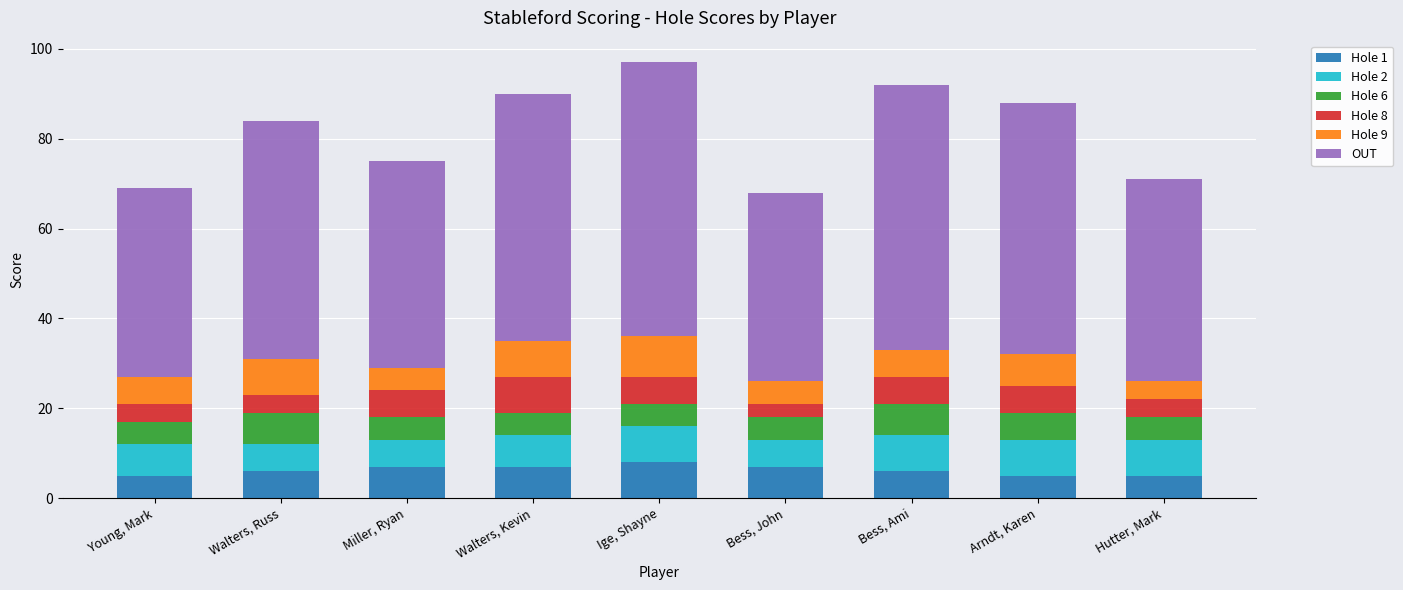

Count the number of data series in this chart.

6